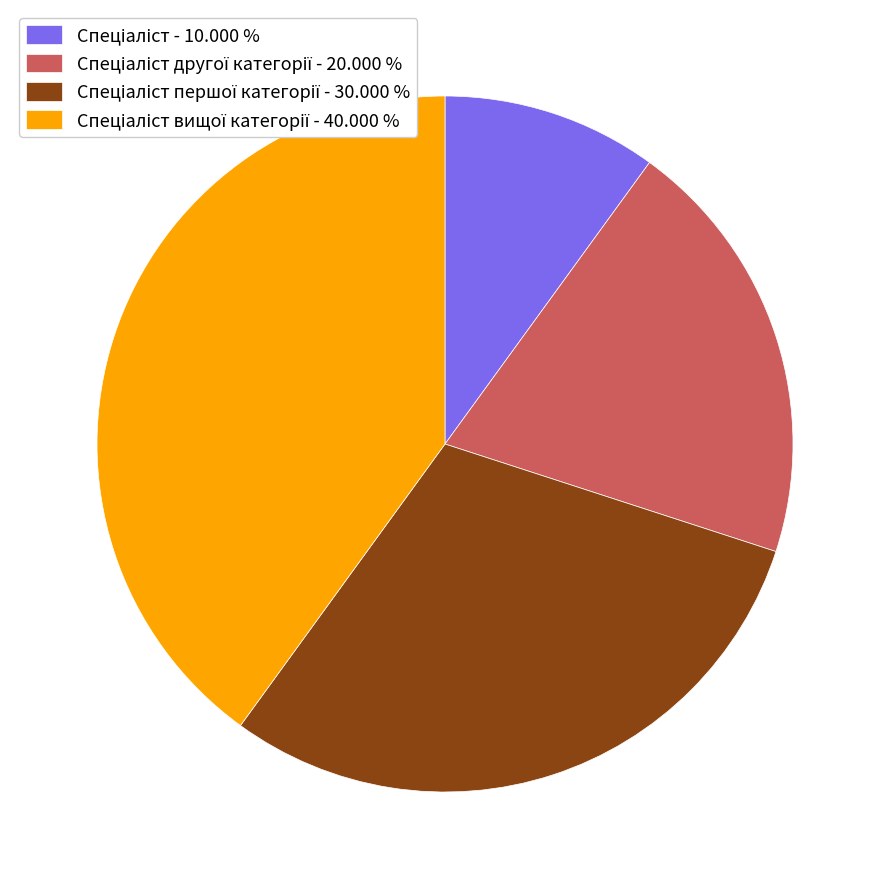

Is there a majority slice in this chart?

No